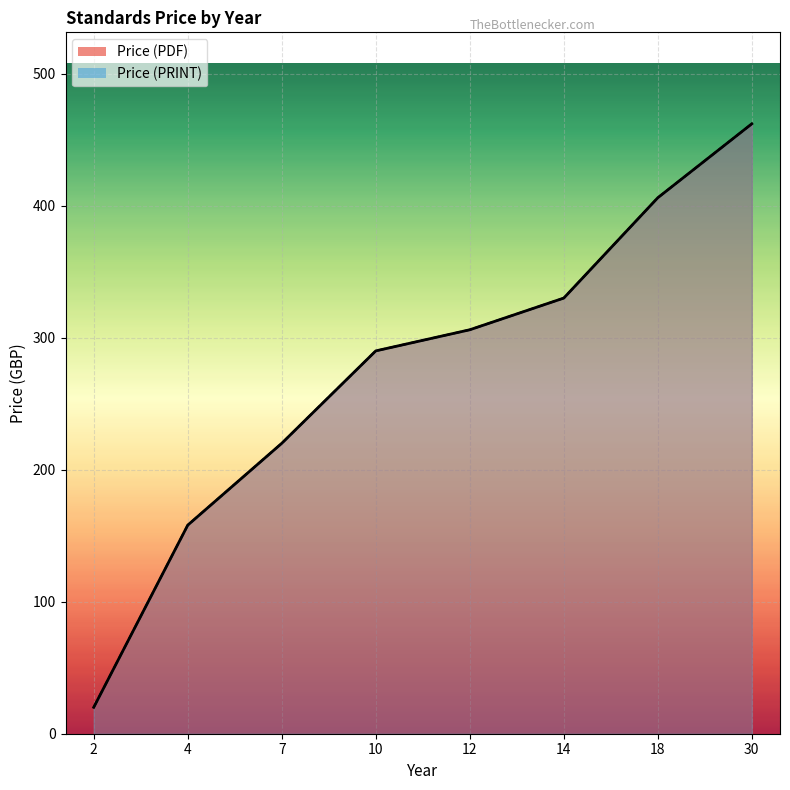

True or false: Price (PRINT) and Price (PDF) cross at least once.

False